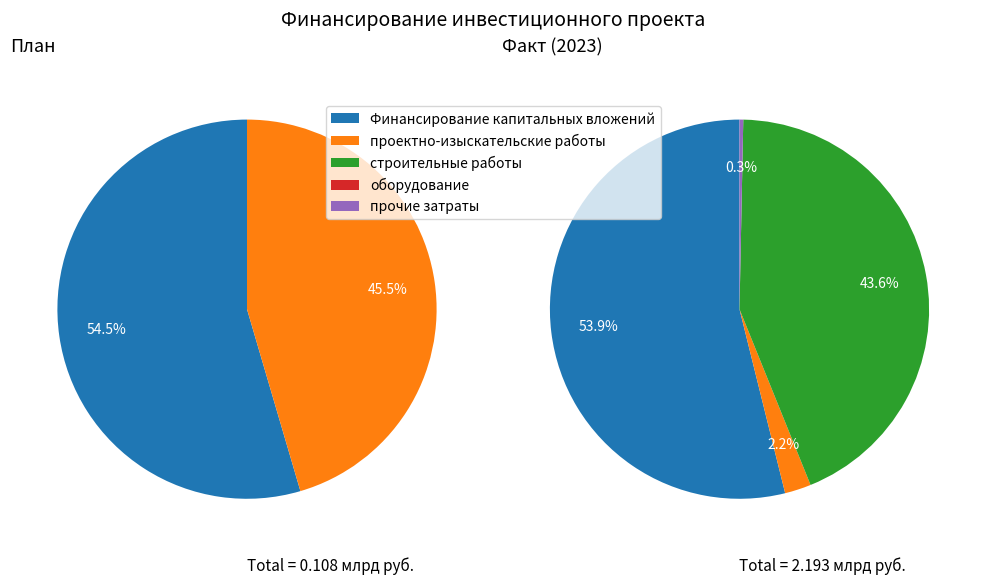

Is it true that Финансирование капитальных вложений is 67% of the pie?

False